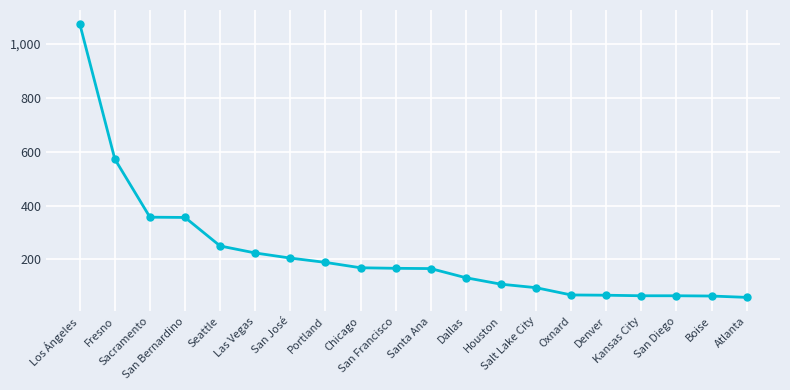

Is it true that the value at Chicago is 255?

False